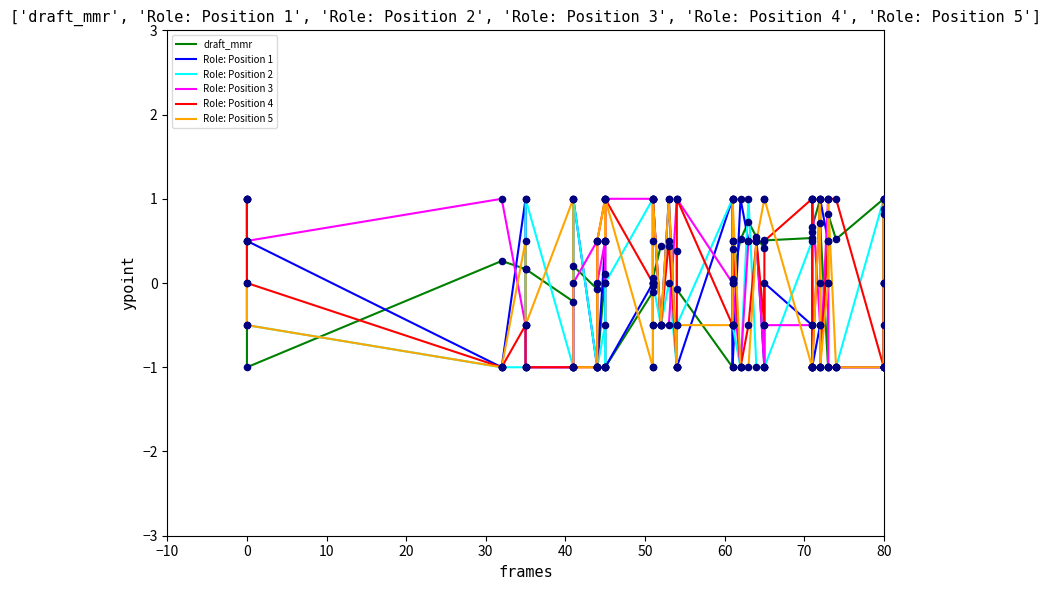

Which series contains the highest Y value?

draft_mmr